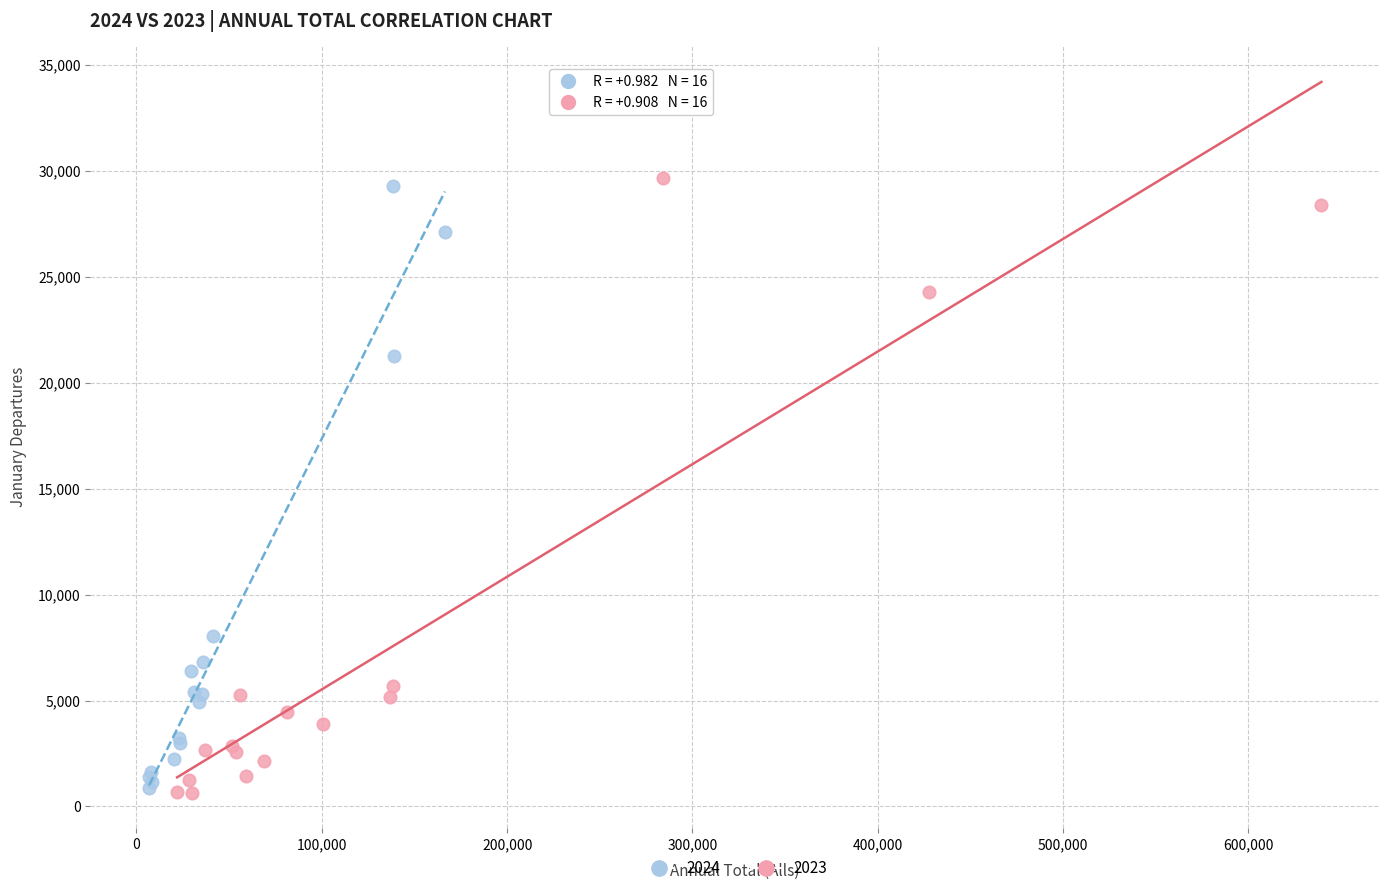

Which series reaches the maximum Y coordinate?

2023